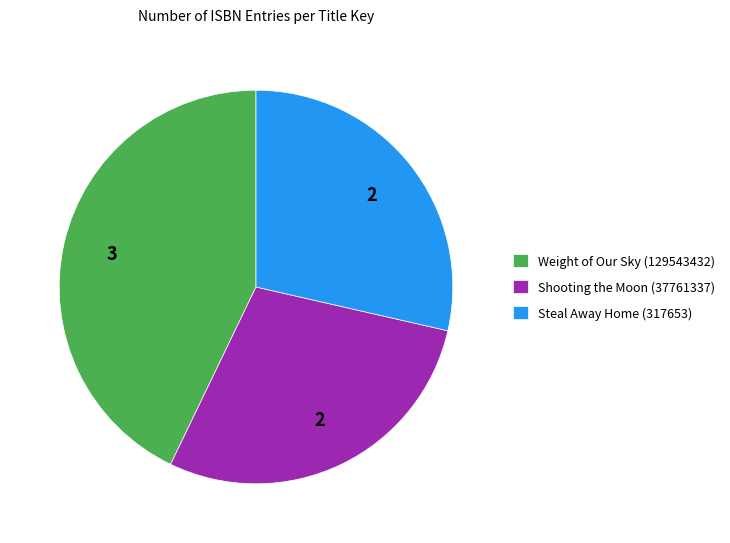

Is it true that Steal Away Home (317653) is 14% of the pie?

False